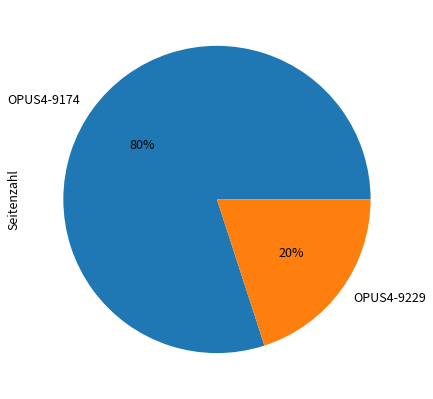

Do OPUS4-9229 and OPUS4-9174 together represent more than half of the pie?

Yes